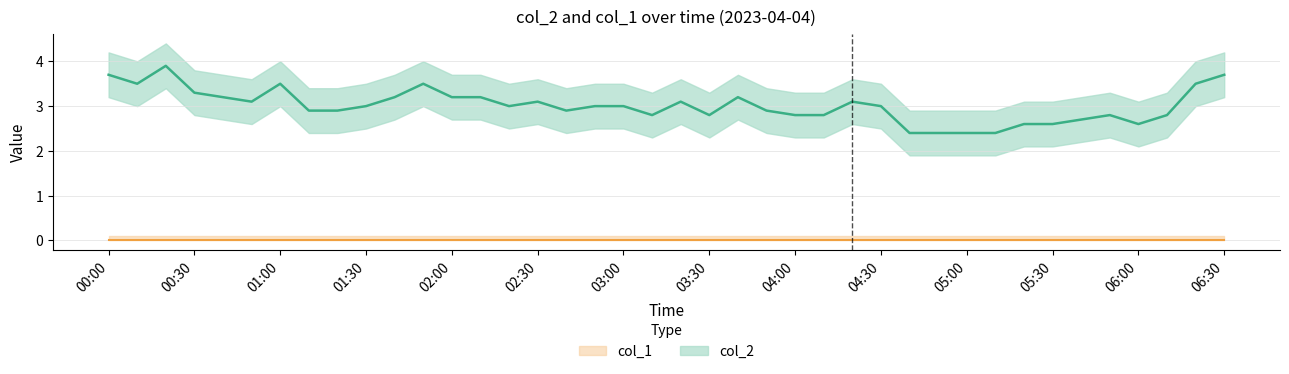

At which label is the value closest to 3?

01:30